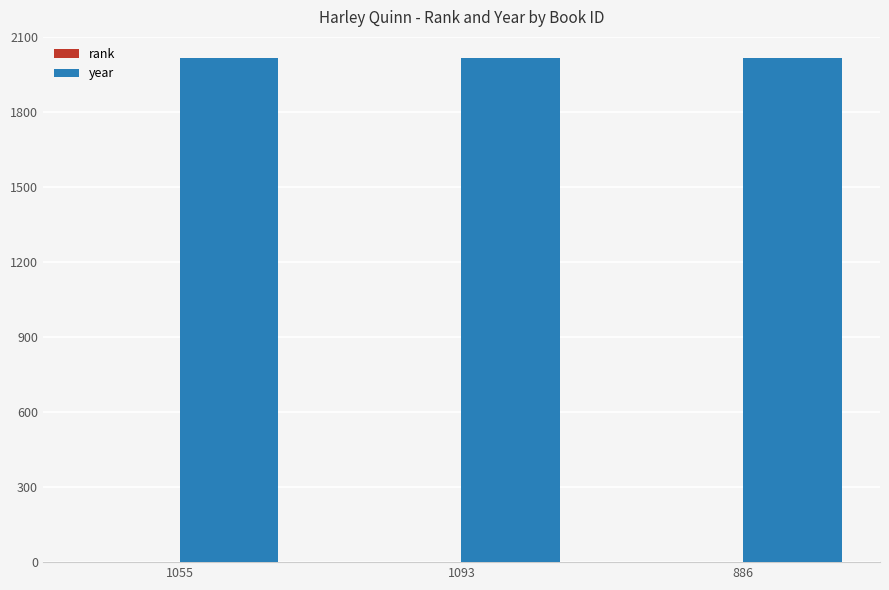

What is the sum of all year values?

6047